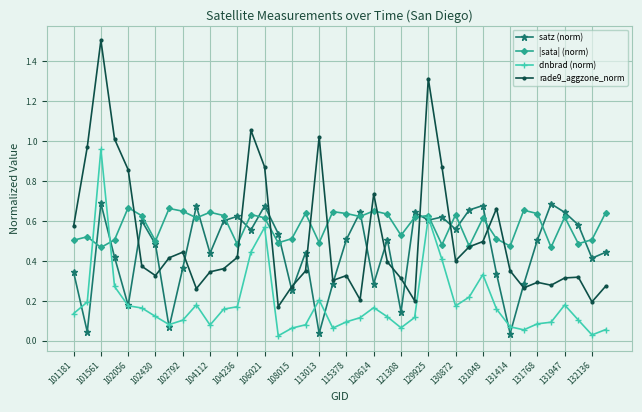

What is the greatest value displayed?

1.5